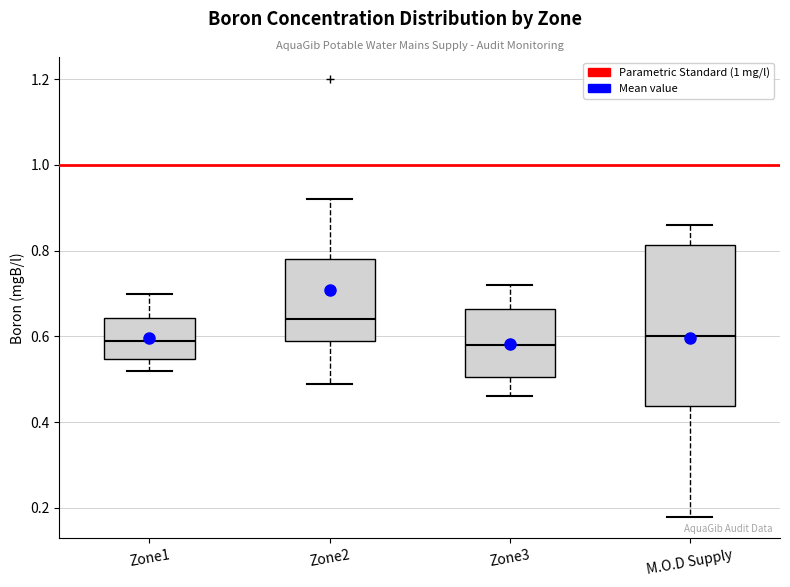

Which box is the tallest, from its lower edge to its upper edge?

M.O.D Supply